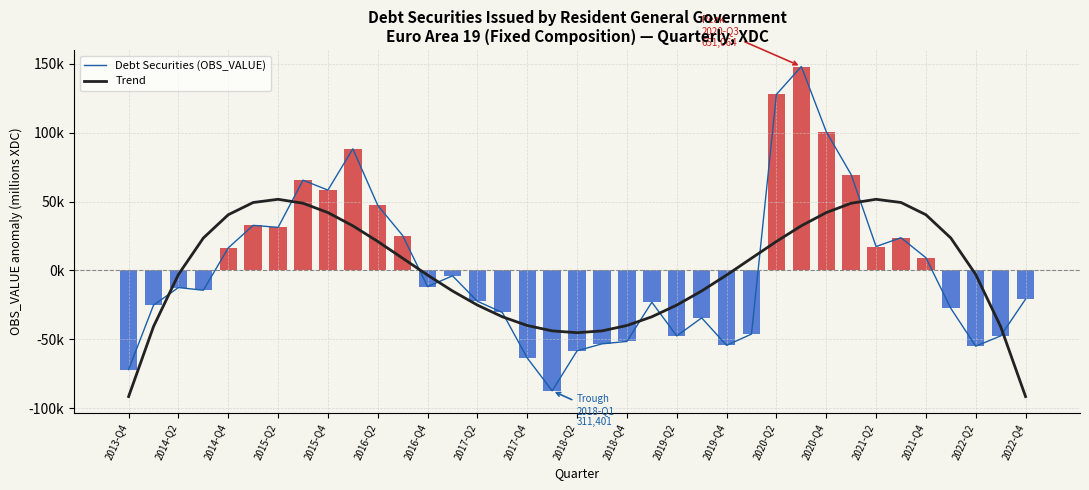

True or false: Debt Securities (OBS_VALUE) has a value of -27469.6 at 33.

True